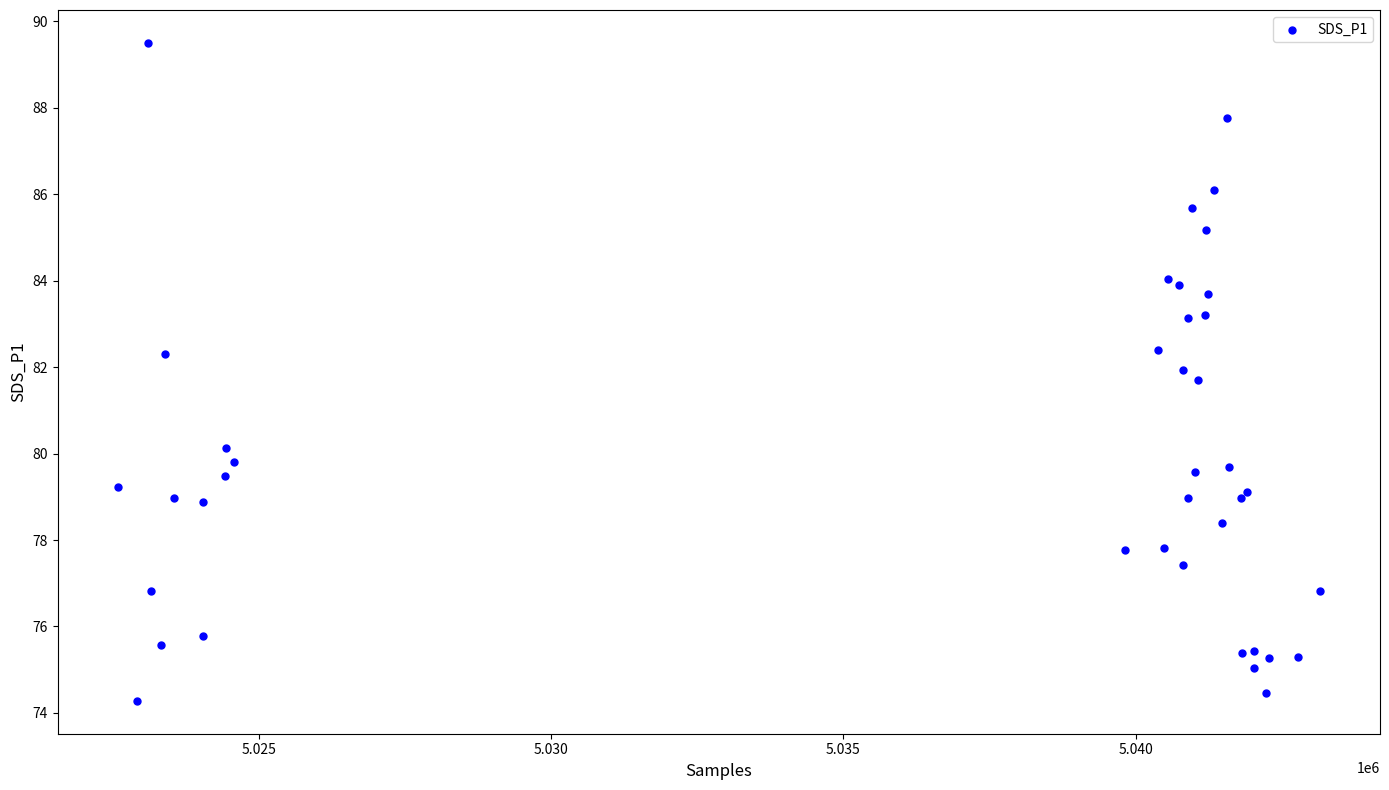

What Y value in the scatter plot is closest to 81?

81.7